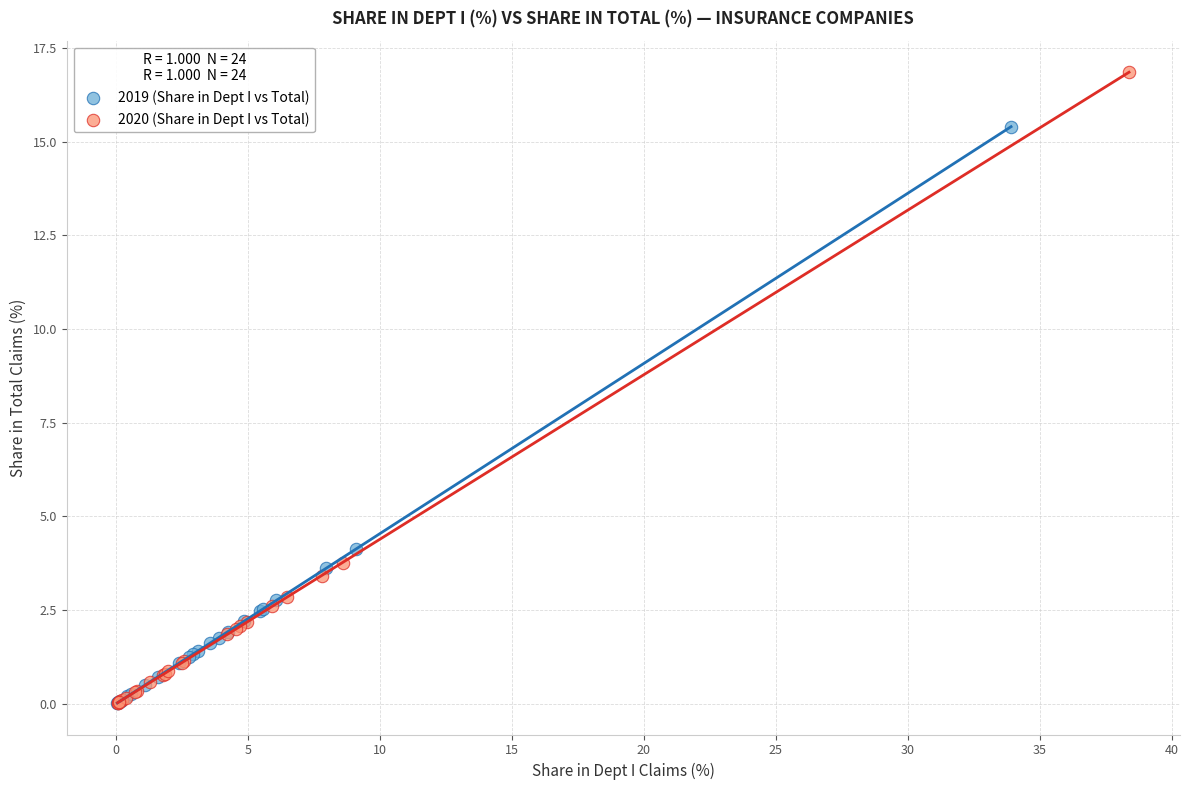

Which series has the largest Y range (max minus min)?

2020 (Share in Dept I vs Total)